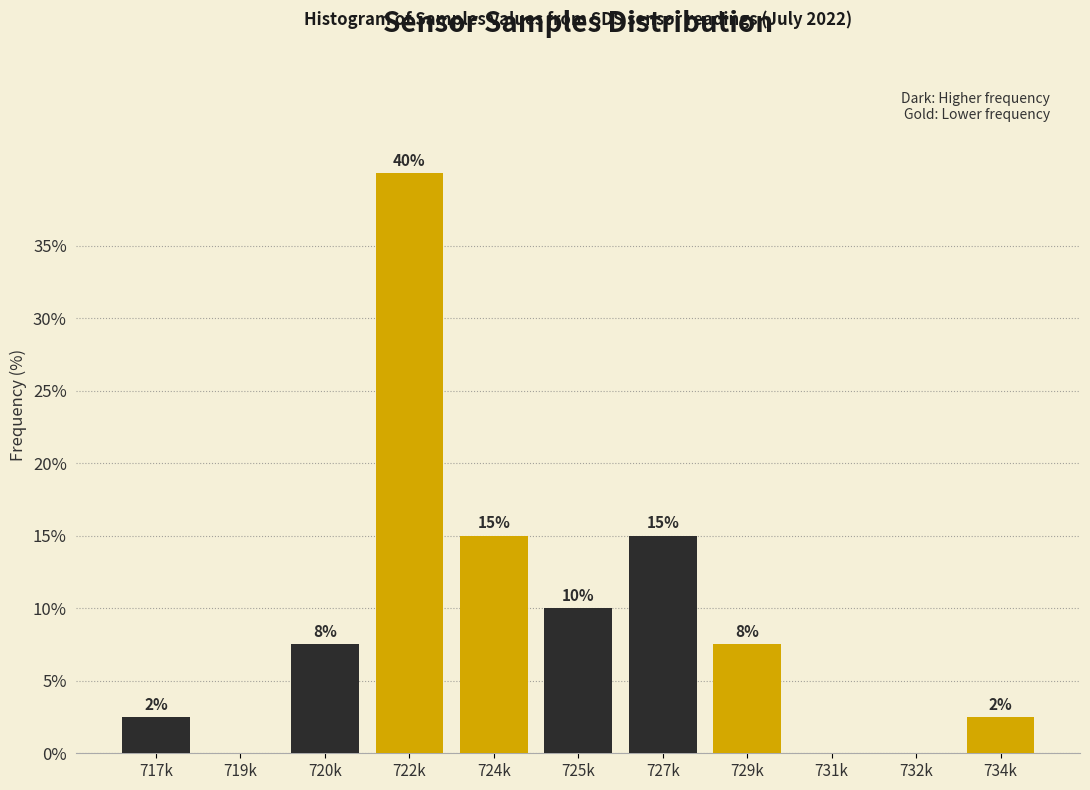

The chart shows a value of 64.2 at 722k. True or false?

False